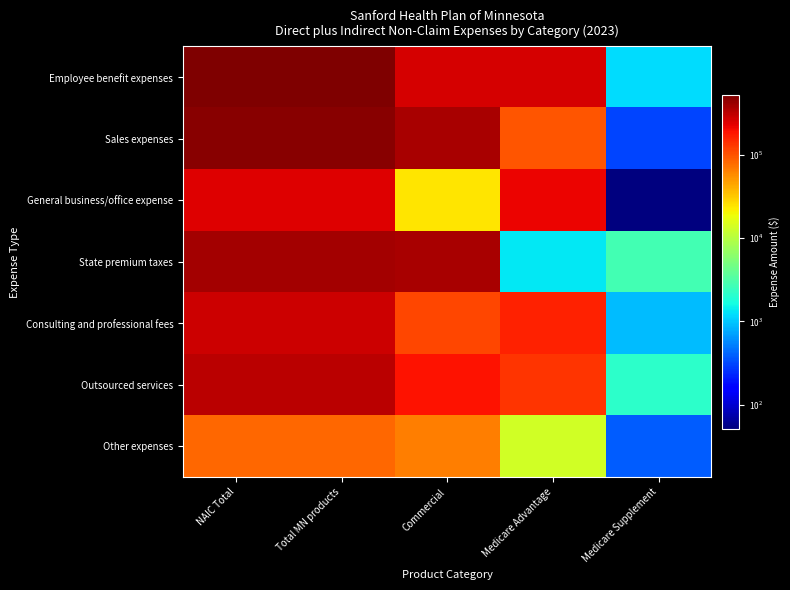

Reading left to right, list all the values displayed in this chart.

Employee benefit expenses: NAIC Total=519339.0	Total MN products=519339.0	Commercial=256846.7	Medicare Advantage=261273.4	Medicare Supplement=1218.8
Sales expenses: NAIC Total=472682.0	Total MN products=472682.0	Commercial=373396.9	Medicare Advantage=98982.2	Medicare Supplement=302.9
General business/office expense: NAIC Total=236339.2	Total MN products=236339.2	Commercial=23520.9	Medicare Advantage=212766.6	Medicare Supplement=51.7
State premium taxes: NAIC Total=379020.1	Total MN products=379020.1	Commercial=374929.1	Medicare Advantage=1345.3	Medicare Supplement=2745.7
Consulting and professional fees: NAIC Total=274845.3	Total MN products=274845.3	Commercial=114498.8	Medicare Advantage=159456.4	Medicare Supplement=890.1
Outsourced services: NAIC Total=323307.4	Total MN products=323307.4	Commercial=188728.4	Medicare Advantage=132464.8	Medicare Supplement=2114.2
Other expenses: NAIC Total=80464.2	Total MN products=80464.2	Commercial=66512.6	Medicare Advantage=13567.3	Medicare Supplement=384.4